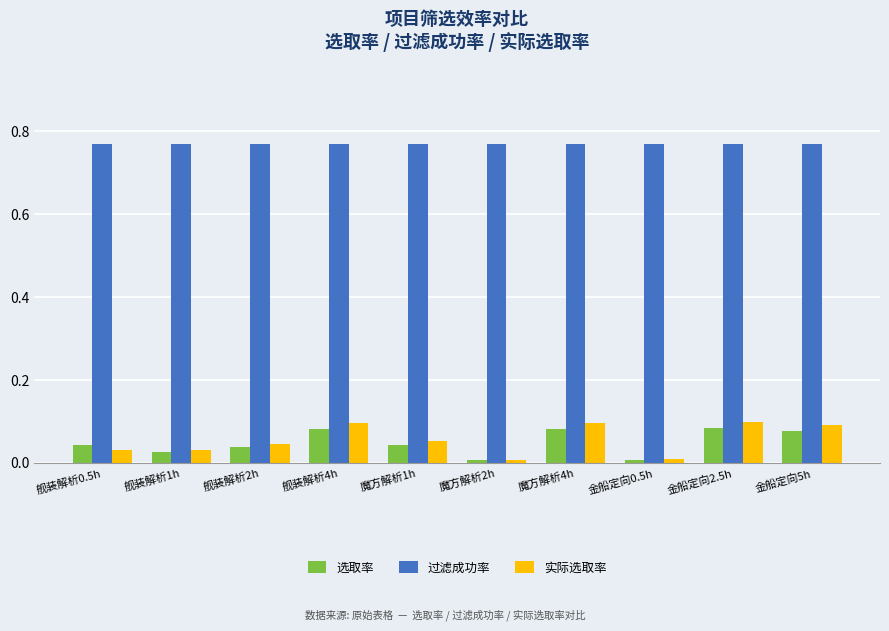

At how many categories does at least one series exceed 0?

10